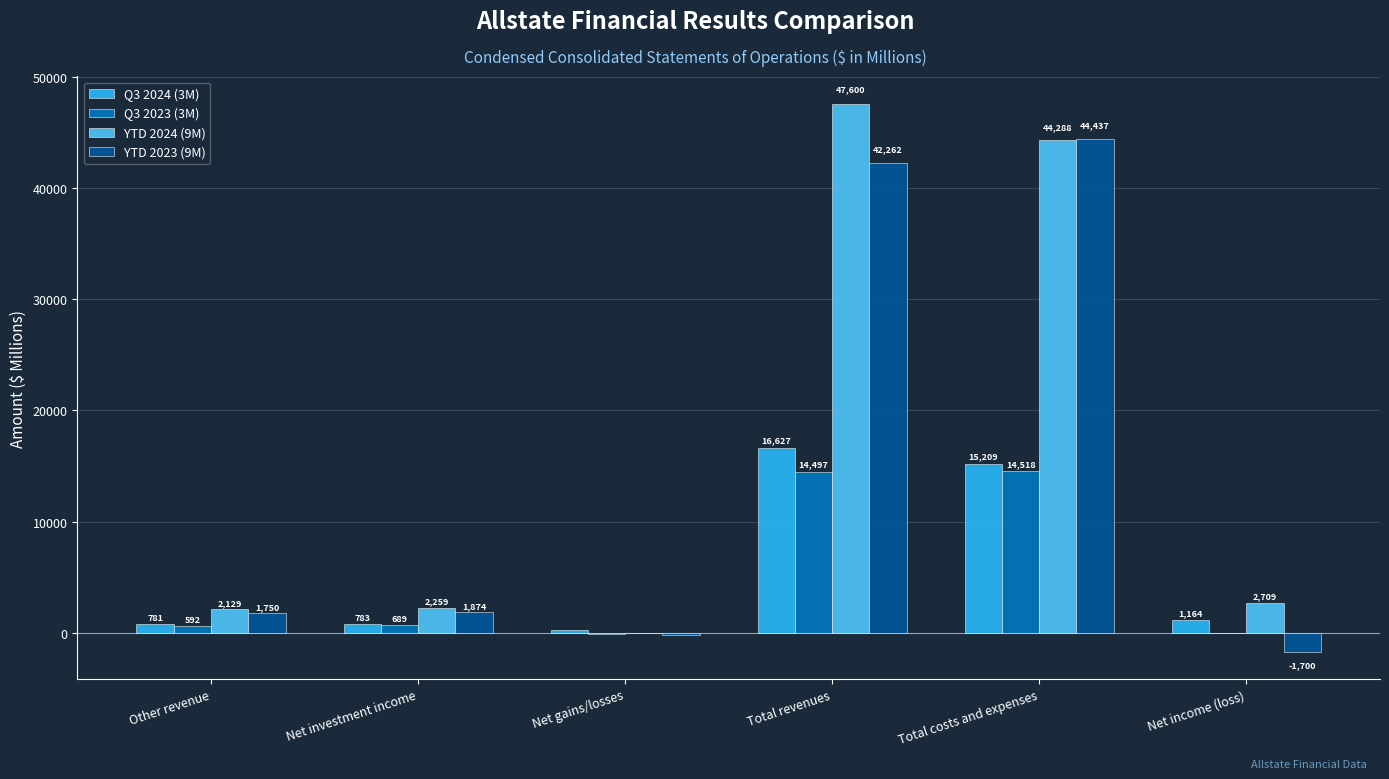

Which category has the highest value across all series?

Total revenues